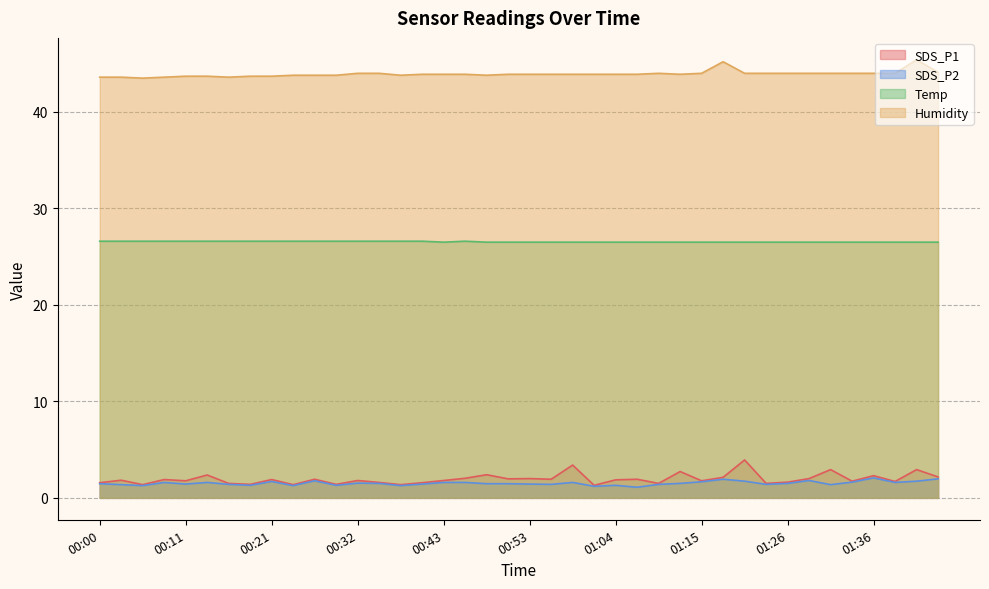

Which series changed the most between 00:03 and 01:26?

Humidity